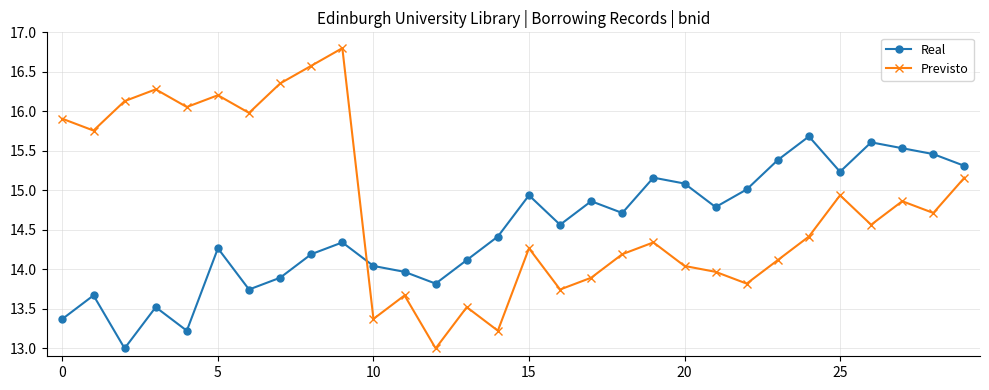

Which series has the largest range (max minus min)?

Previsto